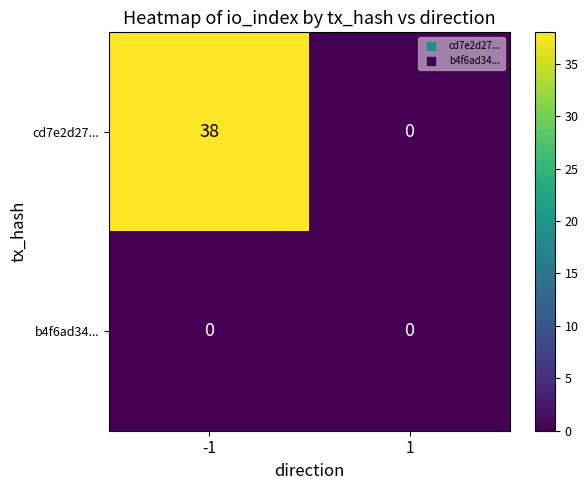

Rank the series by their maximum value, from lowest to highest.

b4f6ad34..., cd7e2d27...